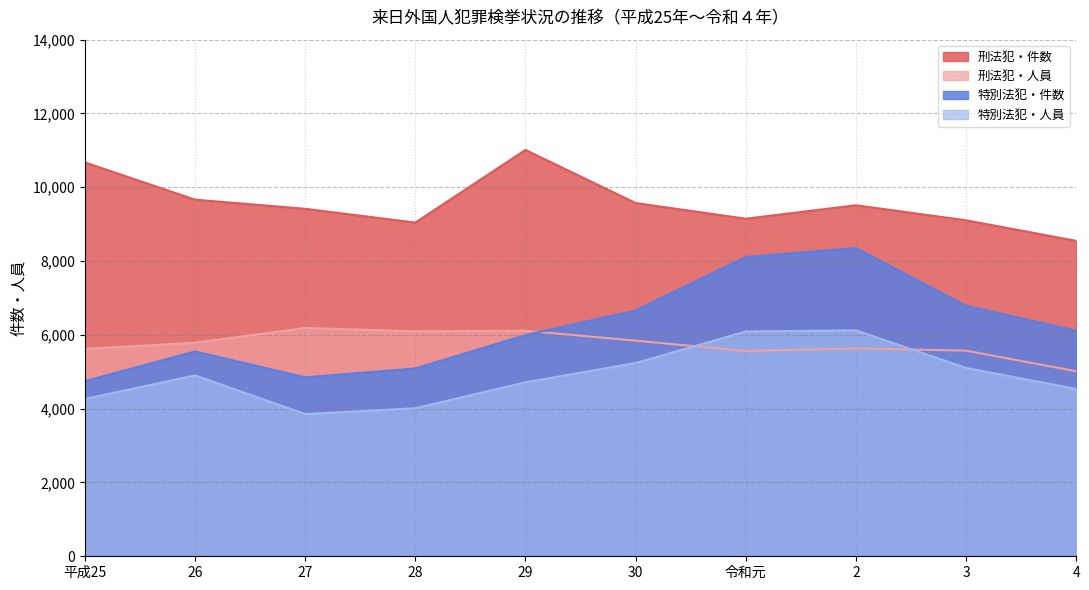

What are all the series names shown in the legend?

刑法犯・件数, 刑法犯・人員, 特別法犯・件数, 特別法犯・人員